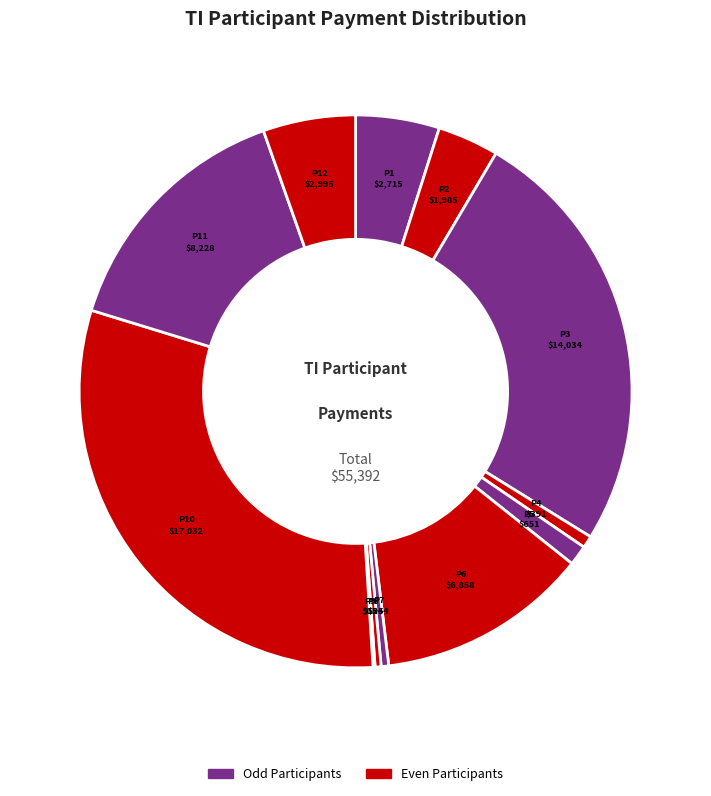

How many slices are in this pie chart?

12